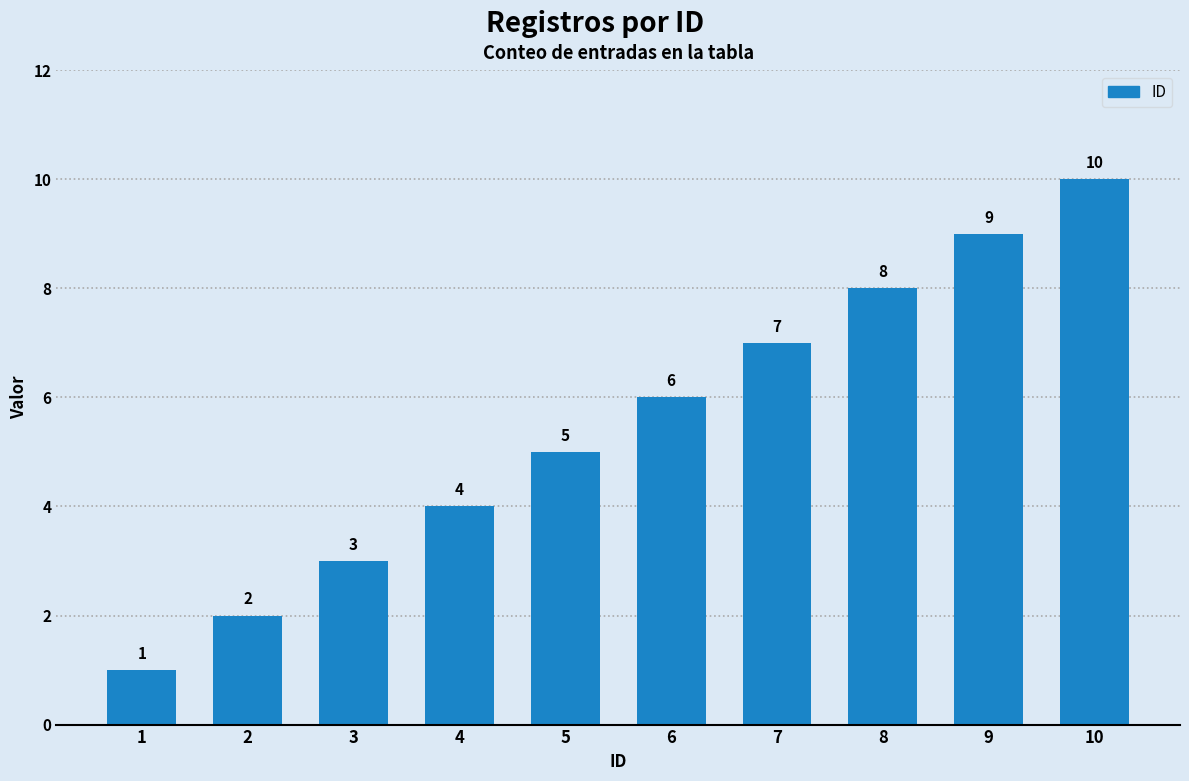

At which category does the chart reach its minimum across all series?

1